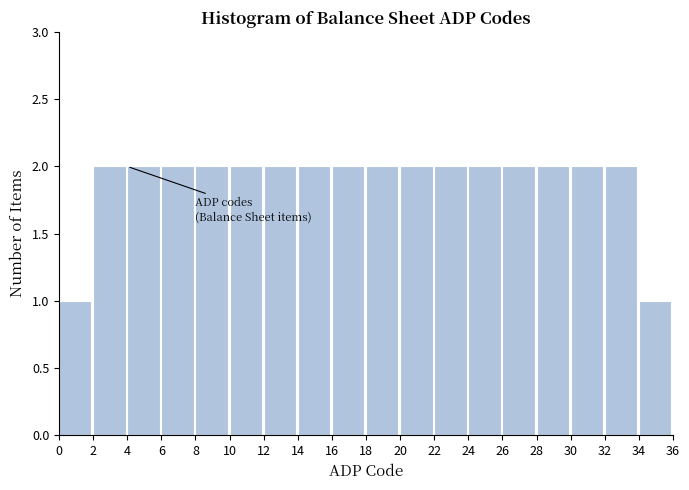

How tall is the bar that spans 32 to 34 on the x-axis? The values are not printed on the chart, so give them approximately, as read against the axis.

2